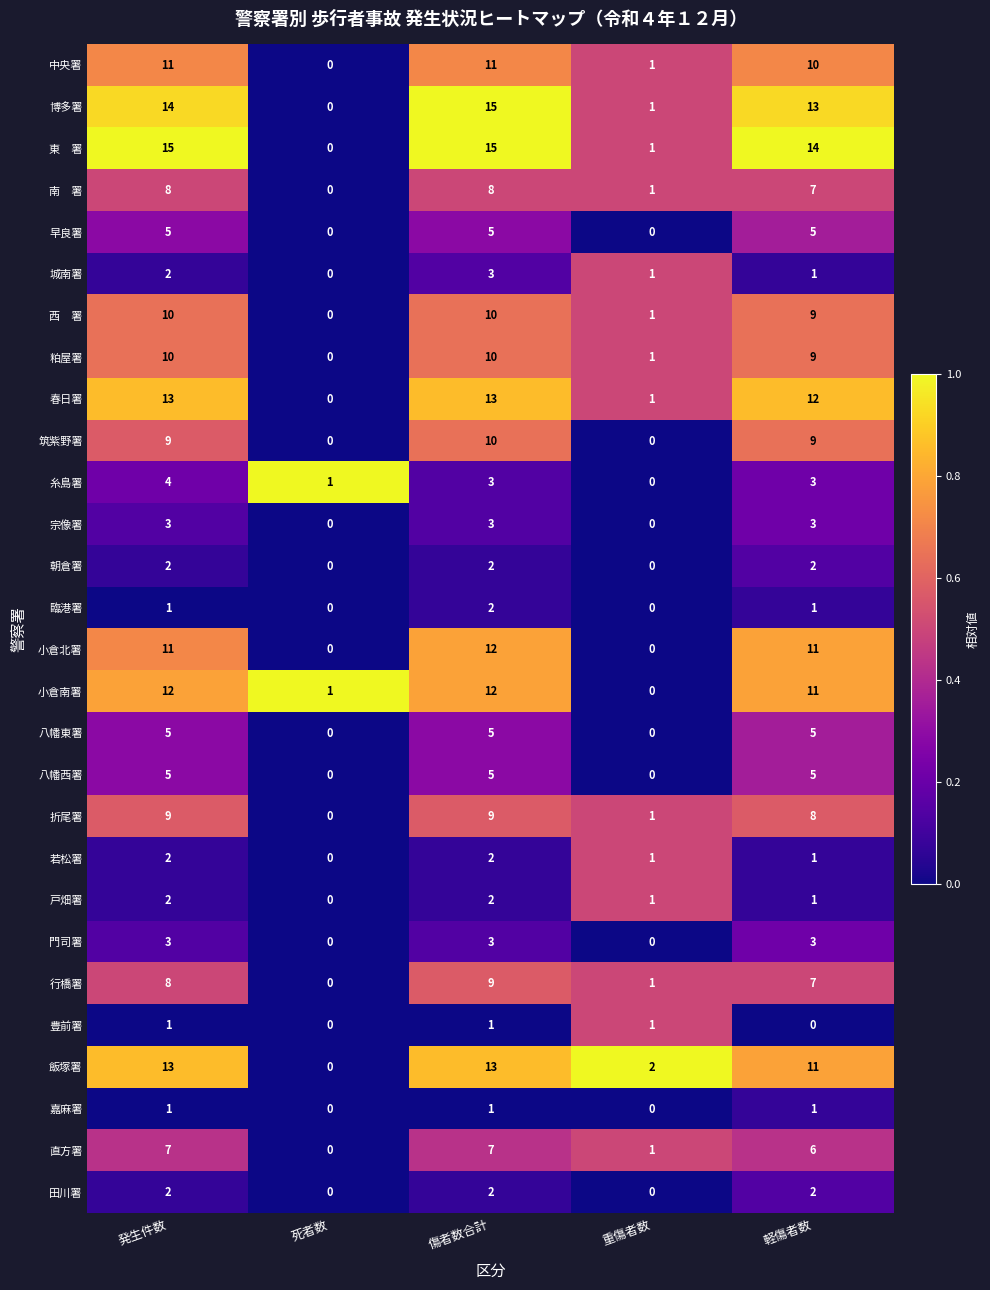

List the labels in order of 行橋署 value, smallest first.

死者数, 重傷者数, 軽傷者数, 発生件数, 傷者数合計